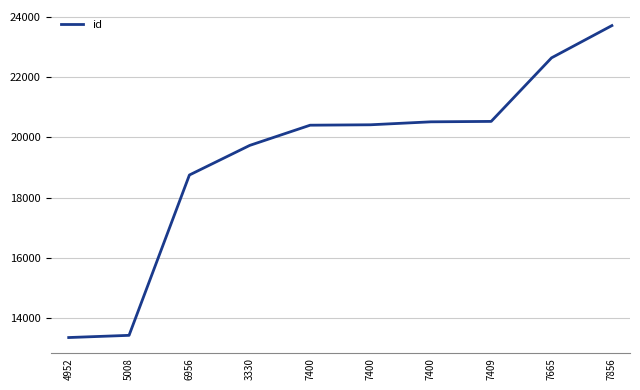

List the labels in order of value, largest first.

7856, 7665, 7409, 7400, 7400, 7400, 3330, 6956, 5008, 4952